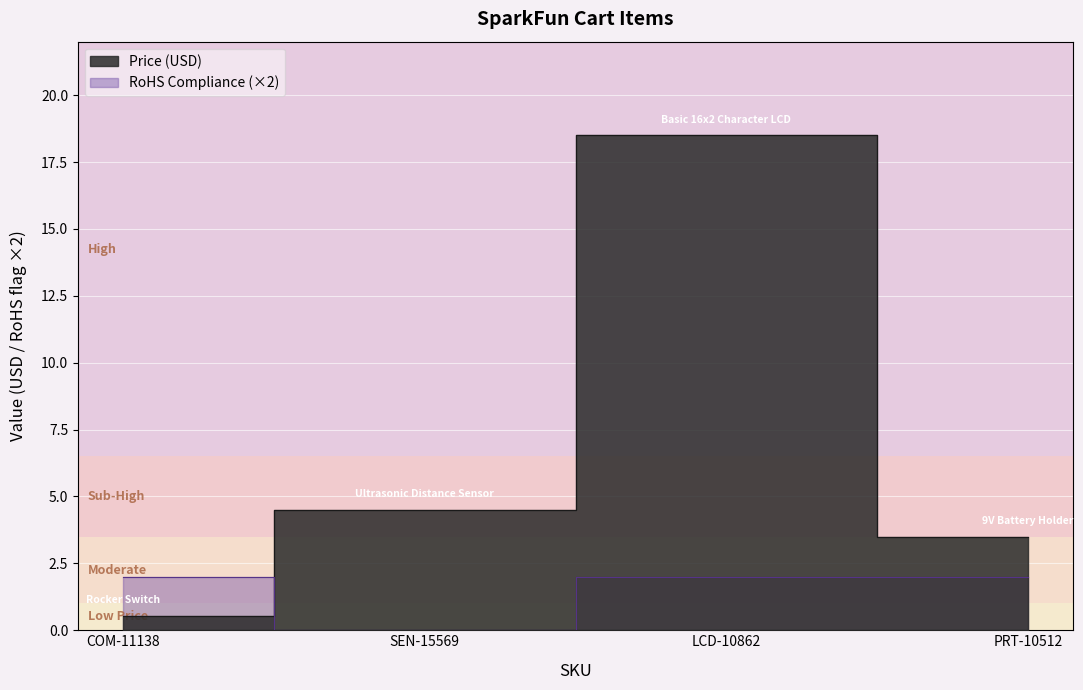

Is it true that RoHS Compliance equals 1.0 at SEN-15569?

False